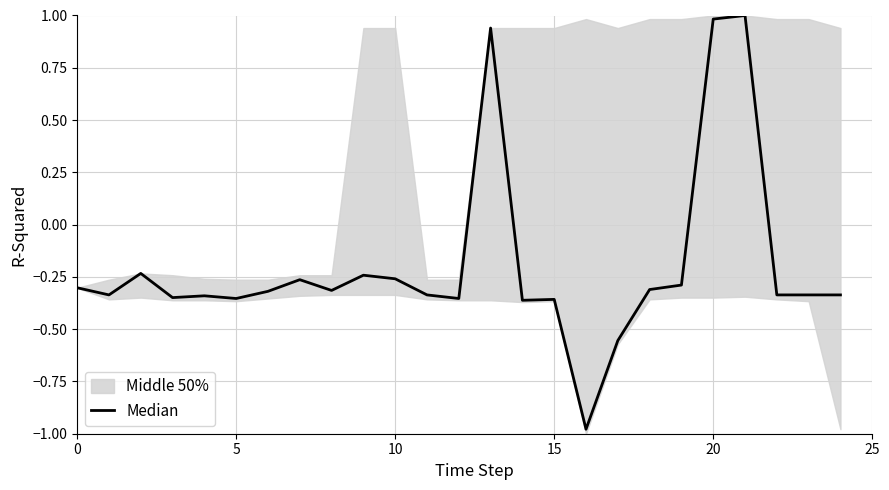

How many data points are above 0?

3